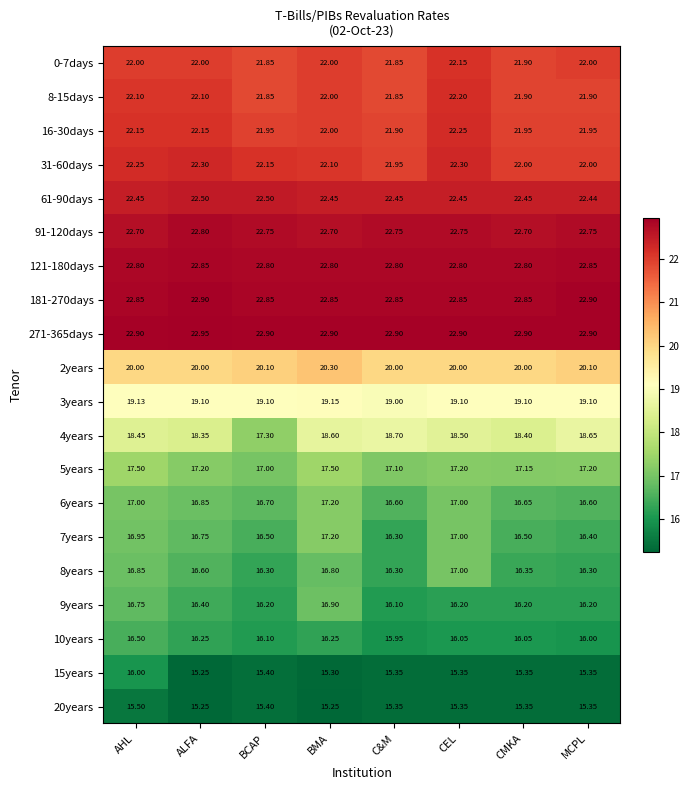

Which label corresponds to the largest value in the chart?

ALFA